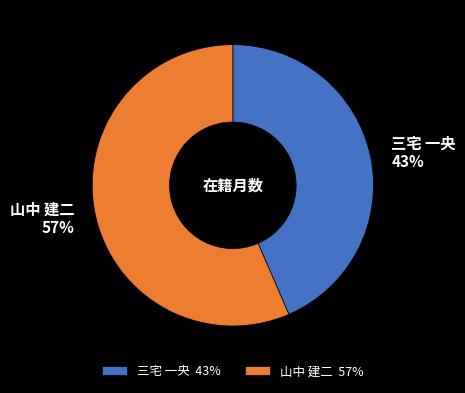

Is the sum of 山中 建二 and 三宅 一央 greater than half?

Yes